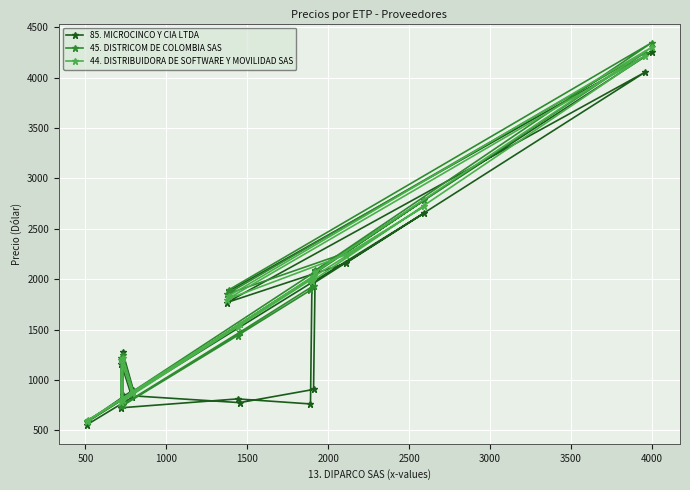

Reading right to left, transcribe all the data shown in this chart.

85. MICROCINCO Y CIA LTDA: 1881	4254	2083	905	774	848	1273	901	592	2656	2158	1767	4057	1949	761	811	723	1161	826	555
45. DISTRICOM DE COLOMBIA SAS: 1894	4349	2087	1935	1473	754	1243	884	594	2783	2260	1850	4251	2040	1891	1440	736	1216	864	581
44. DISTRIBUIDORA DE SOFTWARE Y MOVILIDAD SAS: 1835	4303	2070	2032	1556	798	1218	877	599	2722	2242	1798	4218	1980	1992	1525	782	1193	868	594